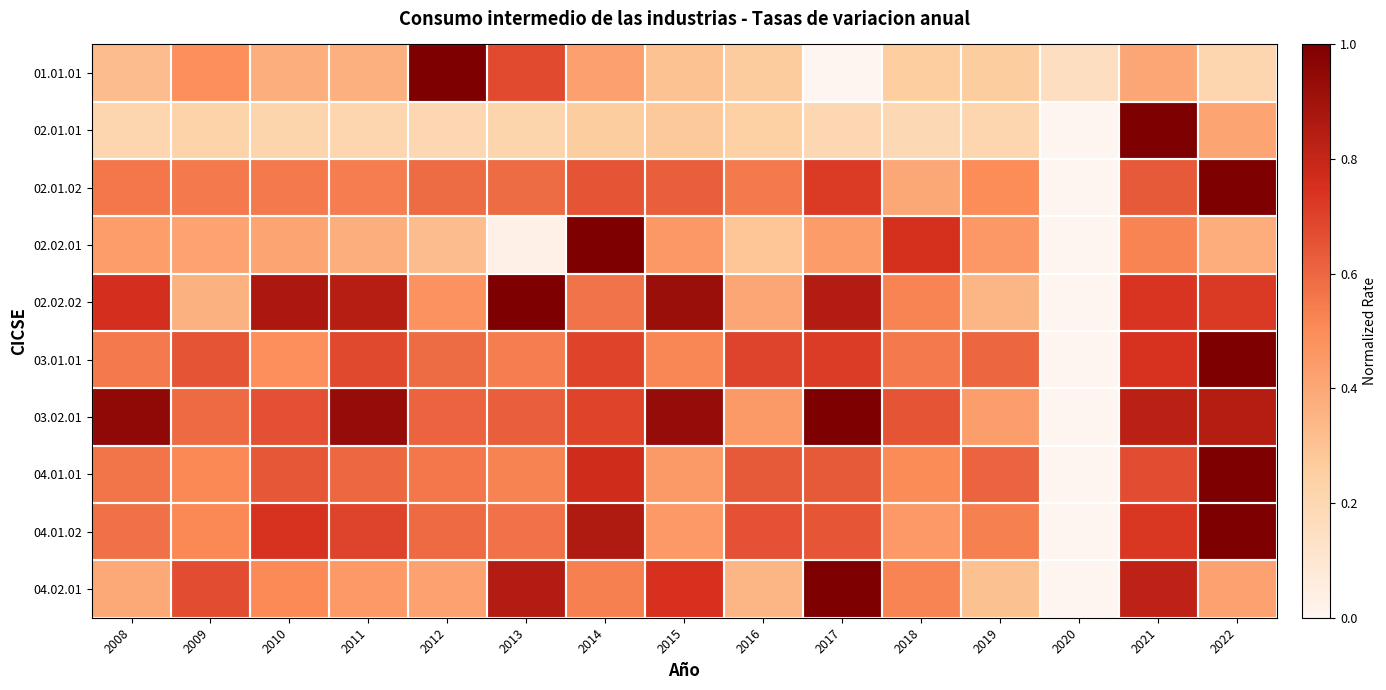

At which category is the sum across all series the highest?

2021